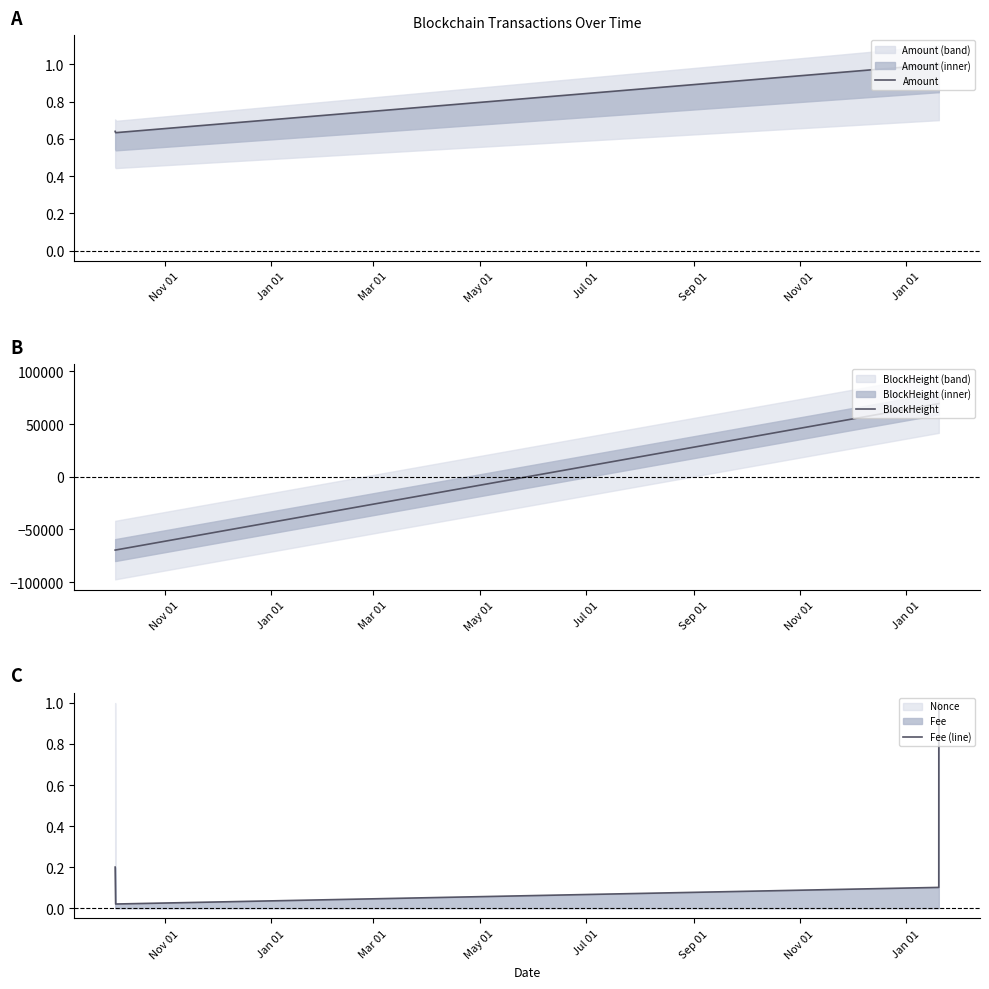

Which series ends up on top after the final intersection of Fee (line) and Amount?

Fee (line)